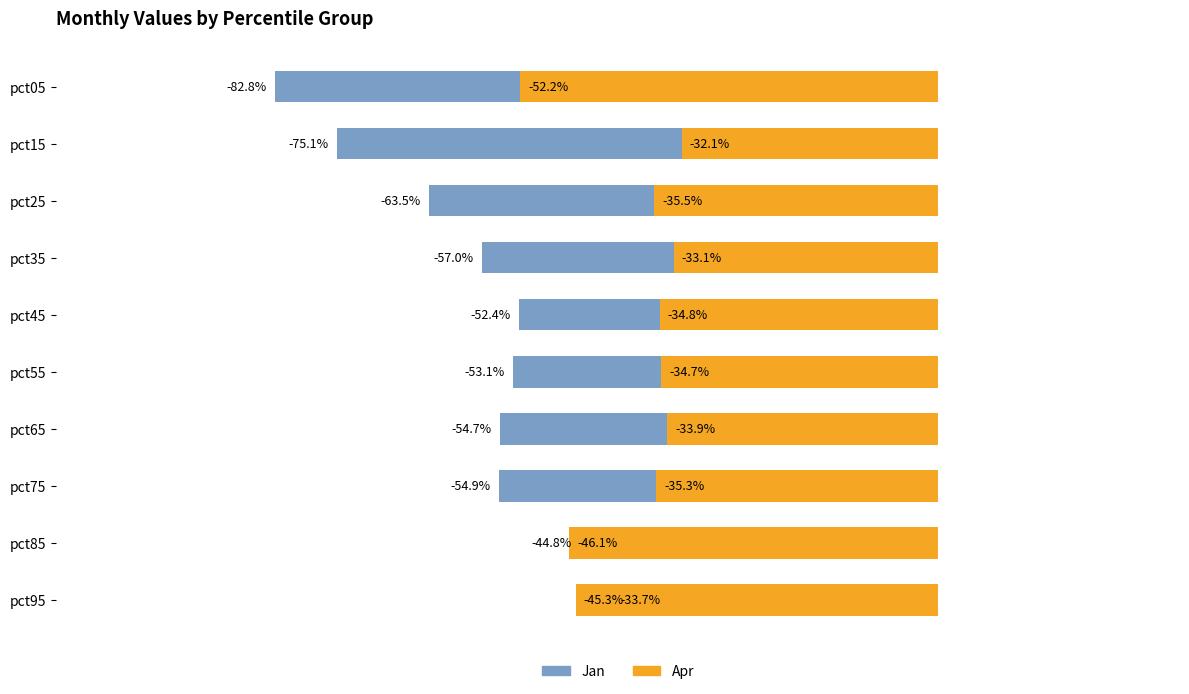

True or false: Apr has a value of -0.5 at pct55.

False